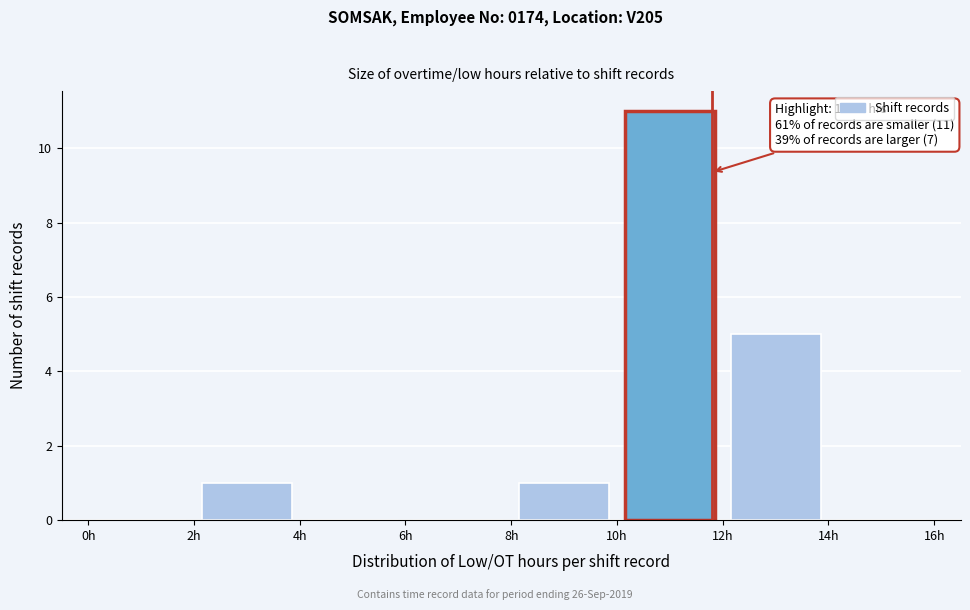

Which range on the x-axis has the tallest bar?

10 to 12